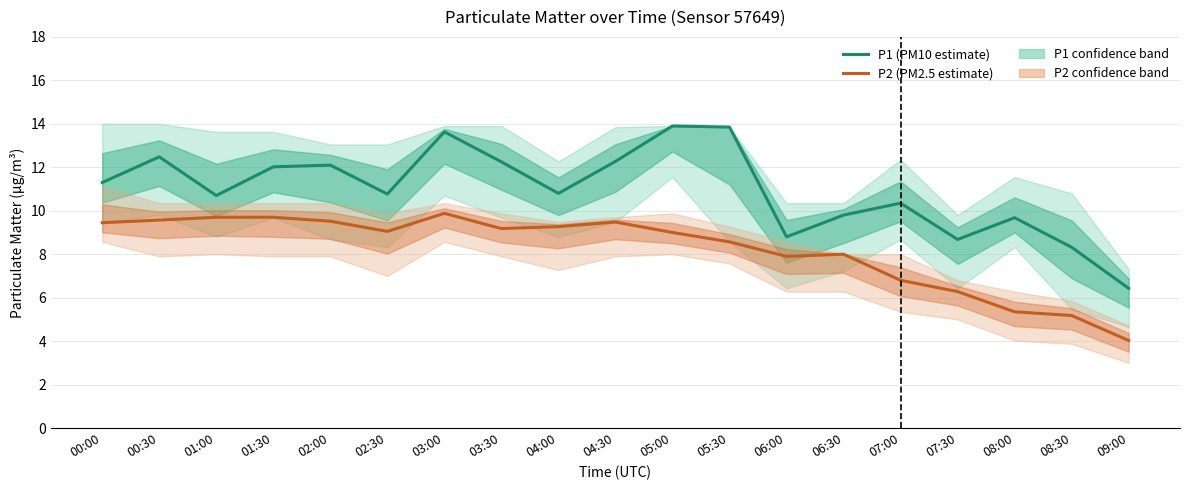

How many data points in P1 (PM10 estimate) are above 10?

13